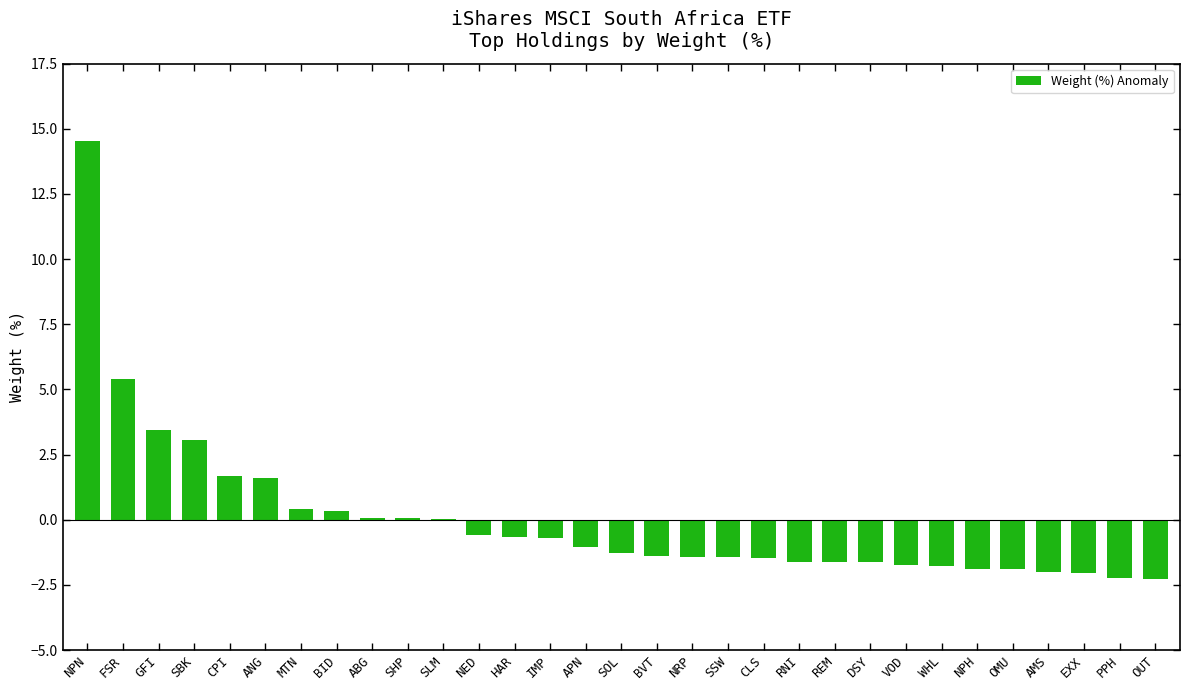

Where is the data nearest to the value 6?

FSR